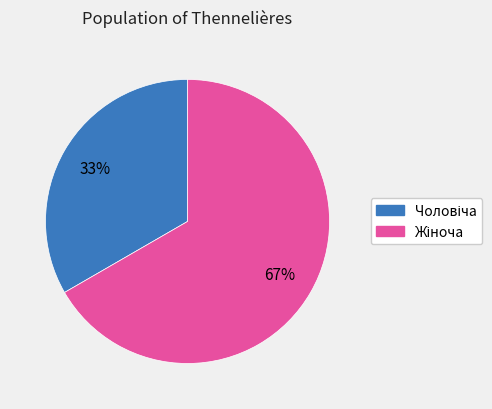

Does any single category account for the majority?

Yes